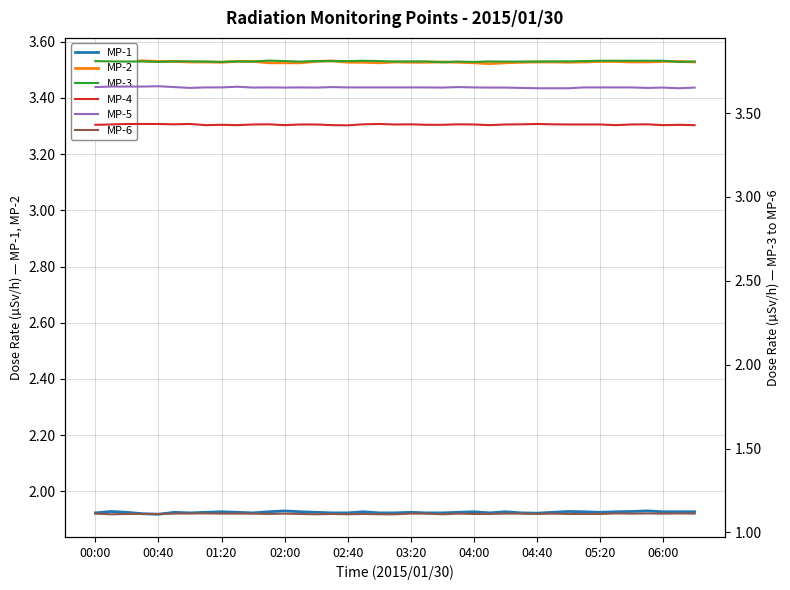

Rank the series at 37 from lowest to highest value.

MP-6, MP-1, MP-4, MP-2, MP-5, MP-3